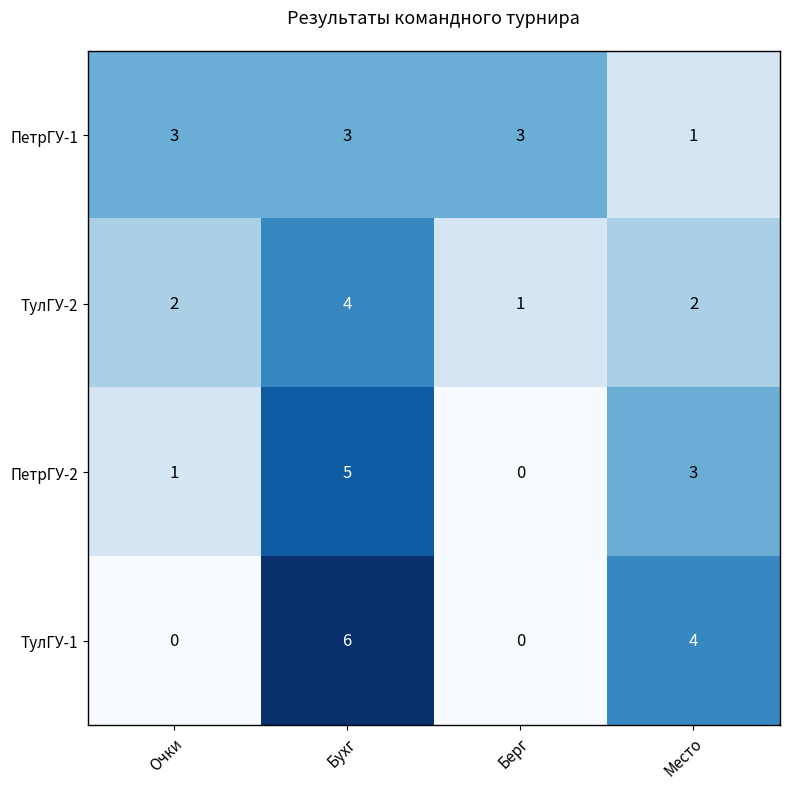

Reading right to left, list all the values displayed in this chart.

ПетрГУ-1: 1	3	3	3
ТулГУ-2: 2	1	4	2
ПетрГУ-2: 3	0	5	1
ТулГУ-1: 4	0	6	0